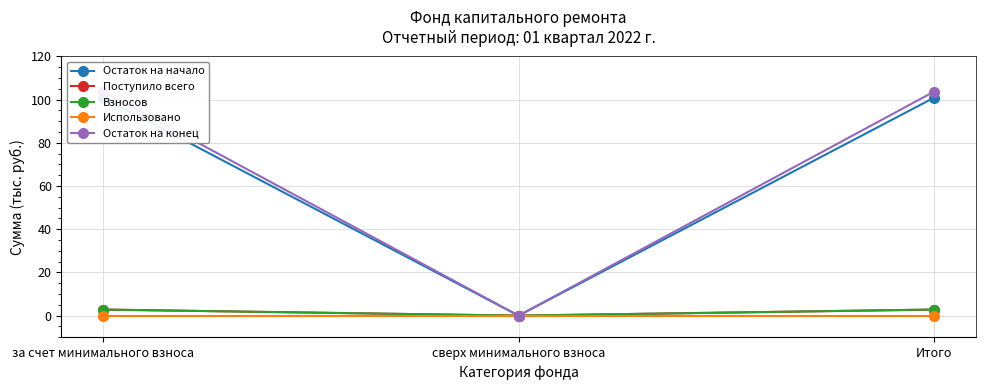

Reading left to right, what are all the values shown in this chart?

Остаток на начало: 101.0	0.0	101.0
Поступило всего: 2.8	0.0	2.8
Взносов: 2.8	0.0	2.8
Использовано: 0.0	0.0	0.0
Остаток на конец: 103.8	0.0	103.8